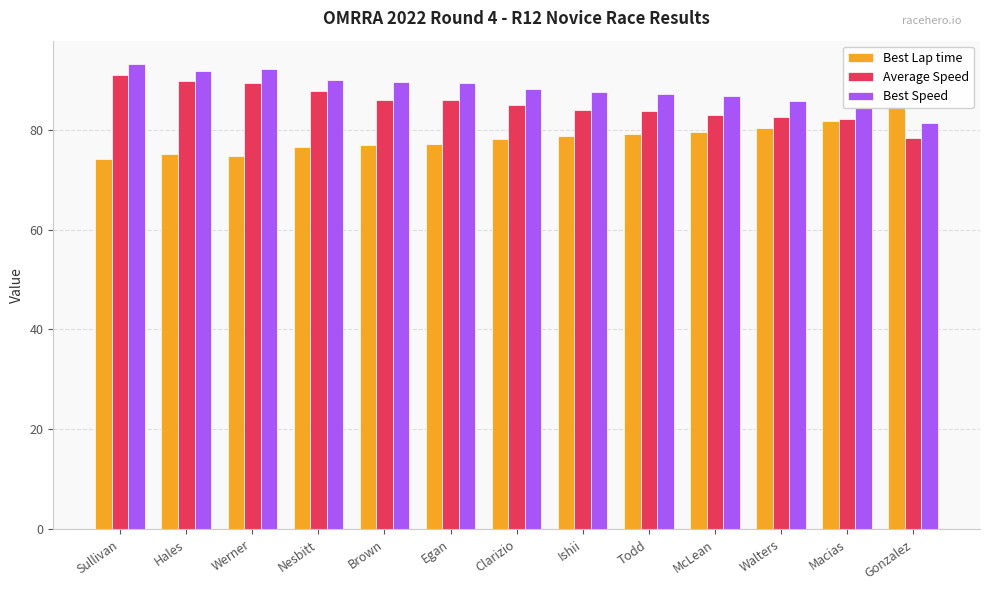

Which label corresponds to the largest value in the chart?

Sullivan